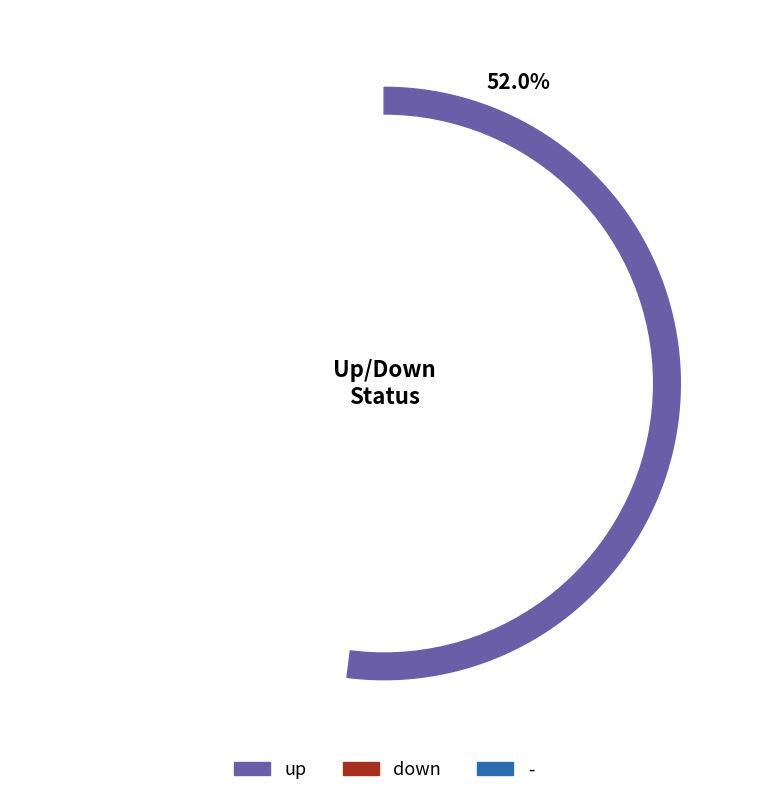

To the nearest percent, what percentage of the pie is up?

52%